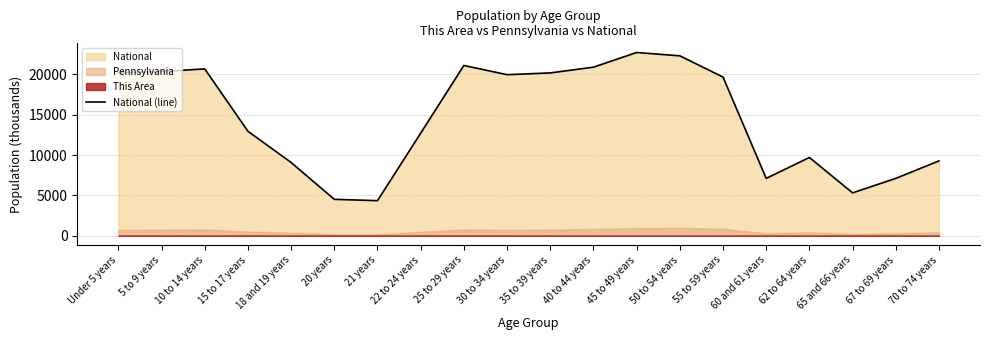

Rank the categories by value from lowest to highest.

21 years, 20 years, 65 and 66 years, 60 and 61 years, 67 to 69 years, 18 and 19 years, 70 to 74 years, 62 to 64 years, 22 to 24 years, 15 to 17 years, 55 to 59 years, 30 to 34 years, 35 to 39 years, Under 5 years, 5 to 9 years, 10 to 14 years, 40 to 44 years, 25 to 29 years, 50 to 54 years, 45 to 49 years